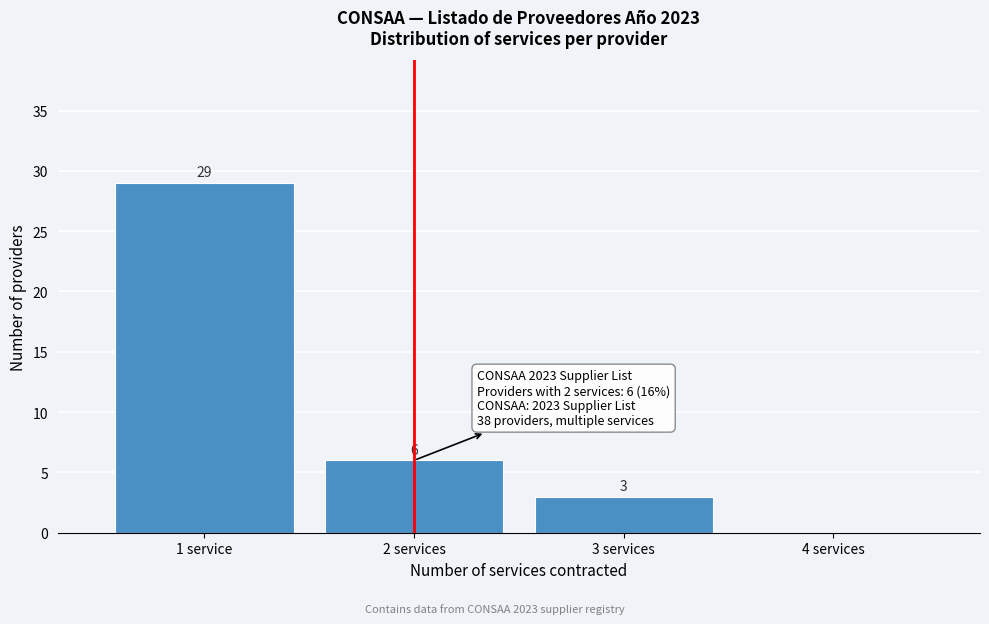

Reading left to right, transcribe all the data shown in this chart.

1 service=29	2 services=6	3 services=3	4 services=0